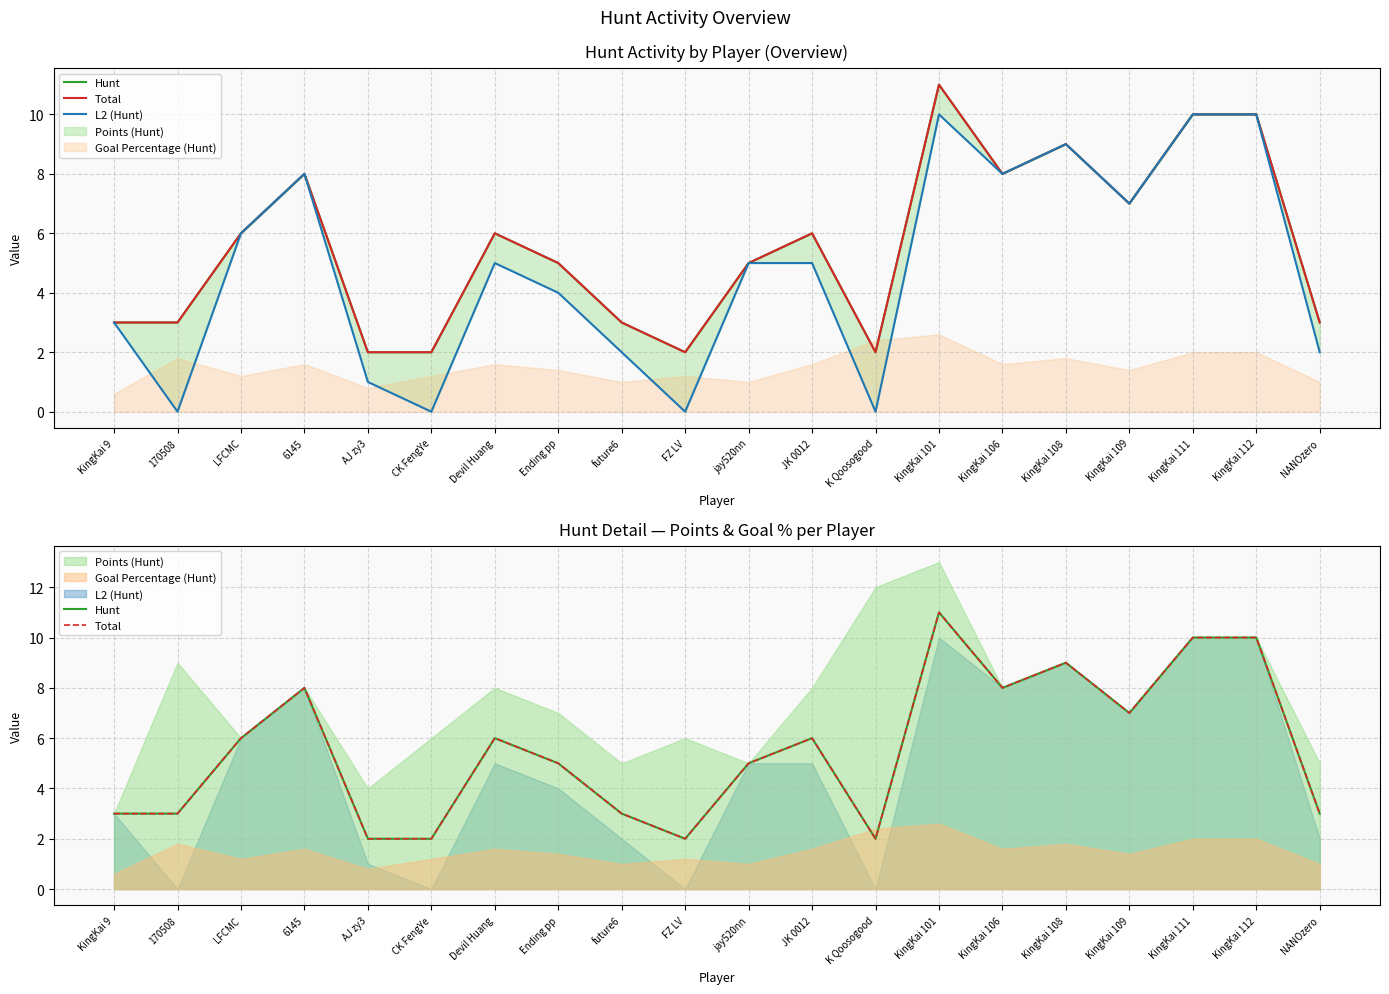

Is it true that L2 (Hunt) equals 5 at Devil Huang?

True